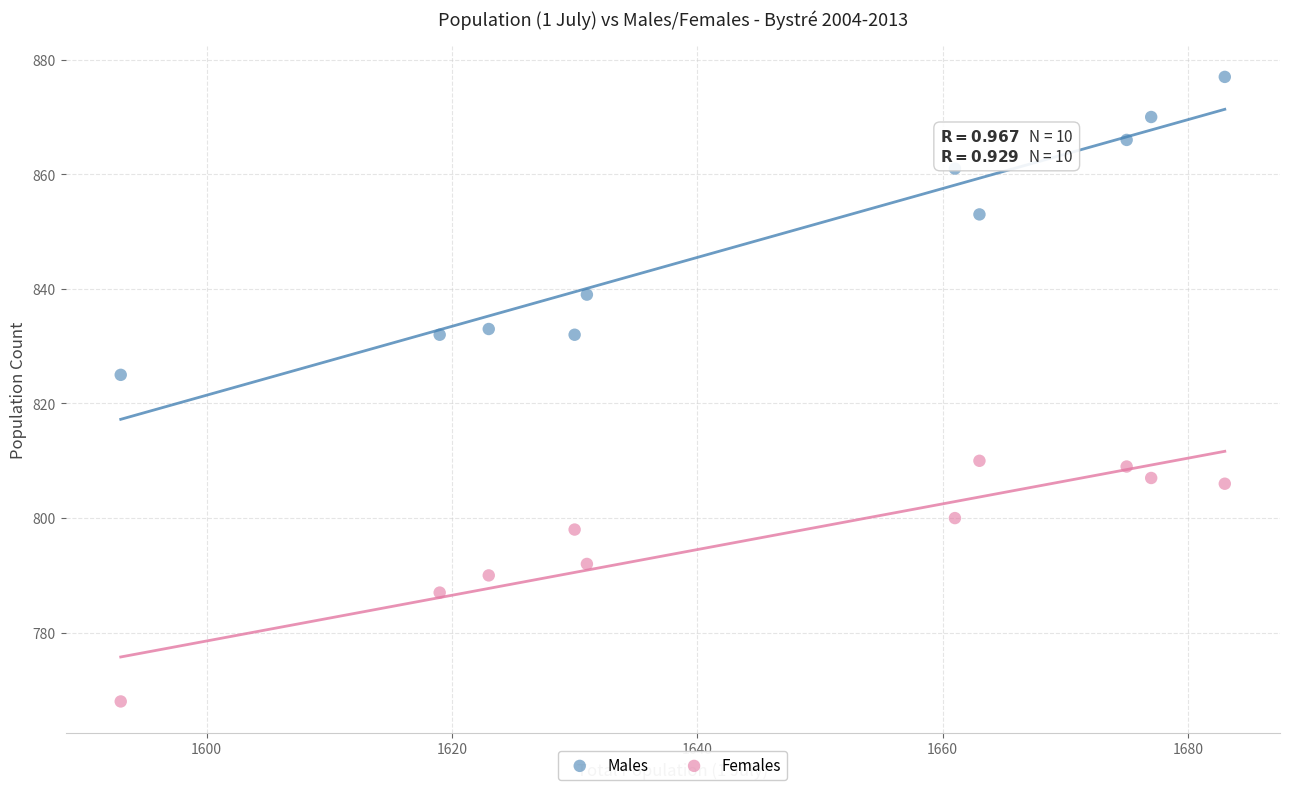

Across all data points, what is the range of Y values (max minus min)?

109